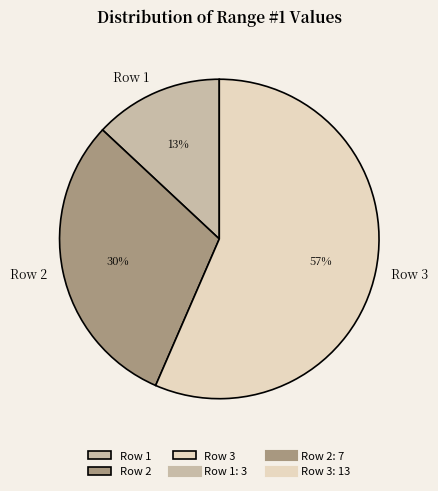

The Row 2 slice represents 30% of the pie. True or false?

True